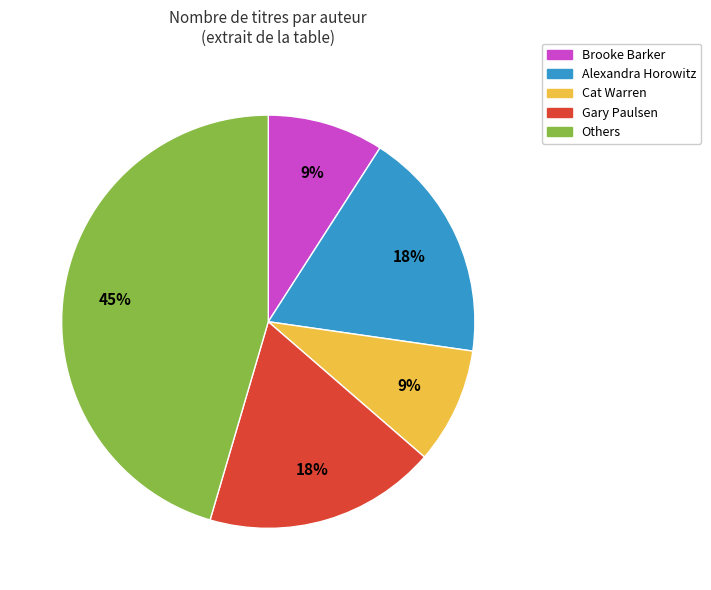

Is there any slice that represents more than half of the pie?

No